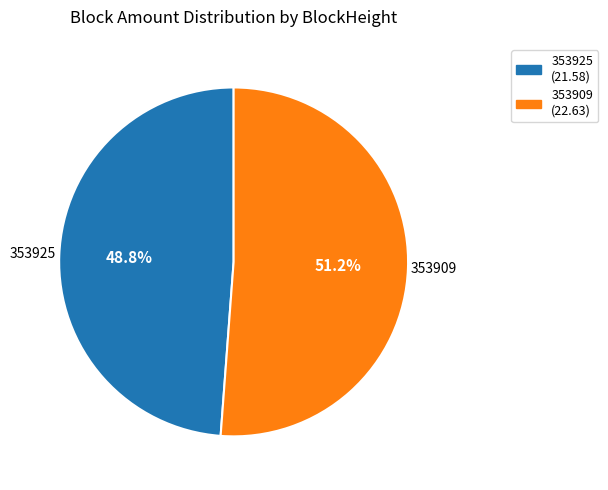

How many segments does this pie chart have?

2